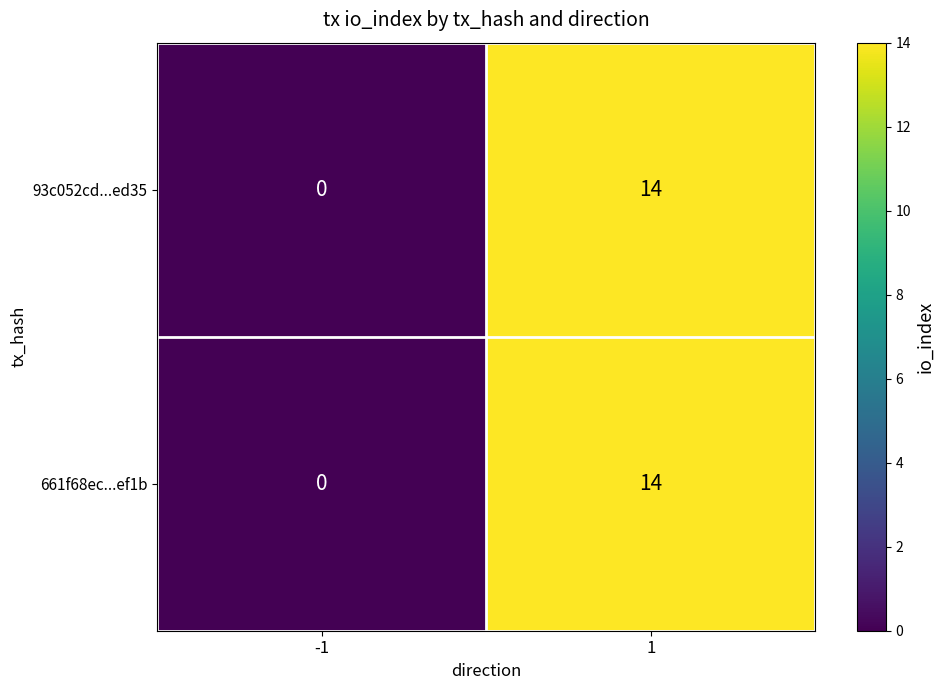

What is the difference between the maximum and minimum values in the 93c052cd...ed35 series?

14